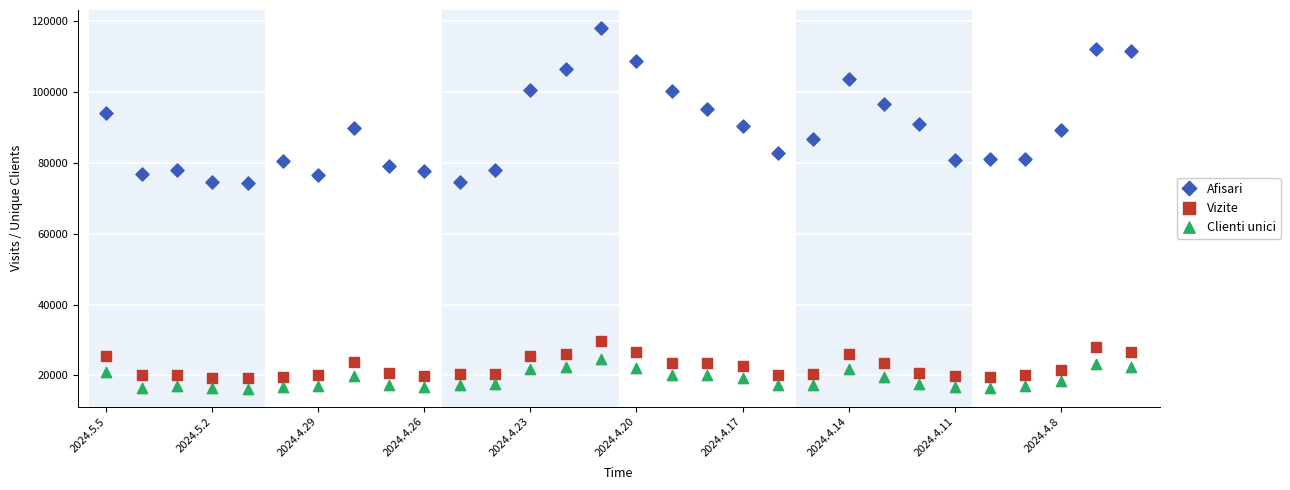

Across all data points, what is the range of Y values (max minus min)?

101811